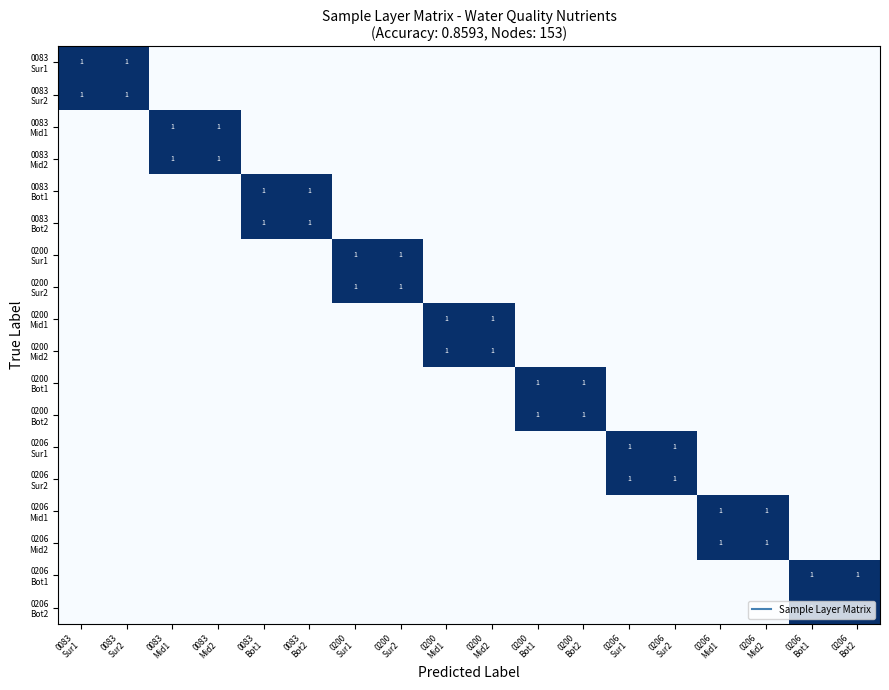

How many series are shown in this chart?

18